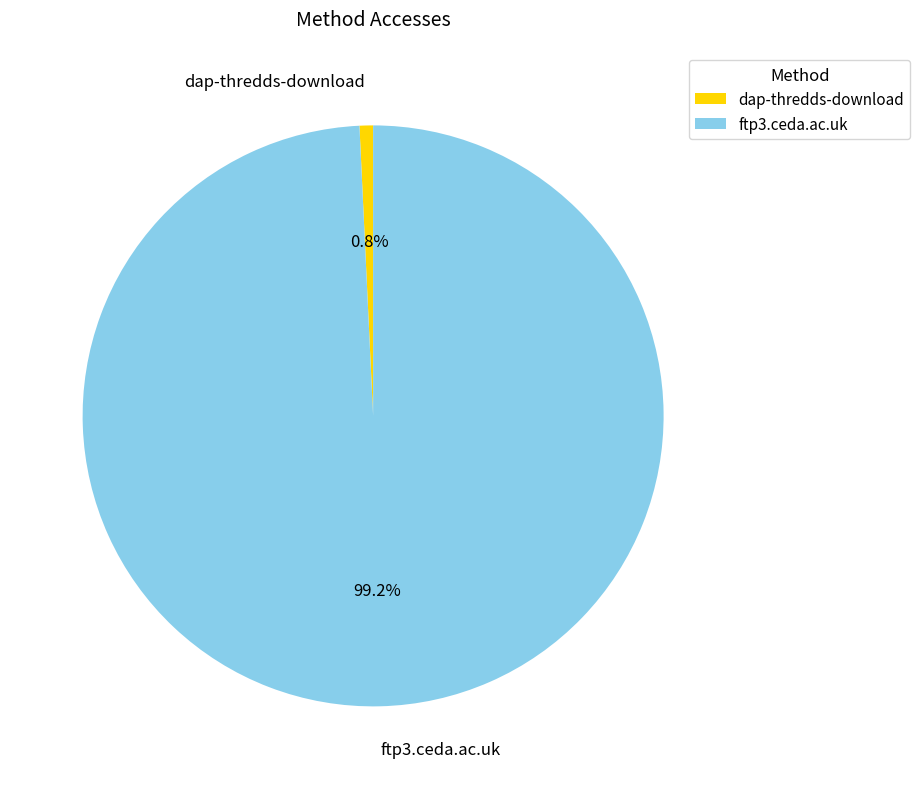

To the nearest percent, what is the difference between the largest and smallest slice percentages?

98%